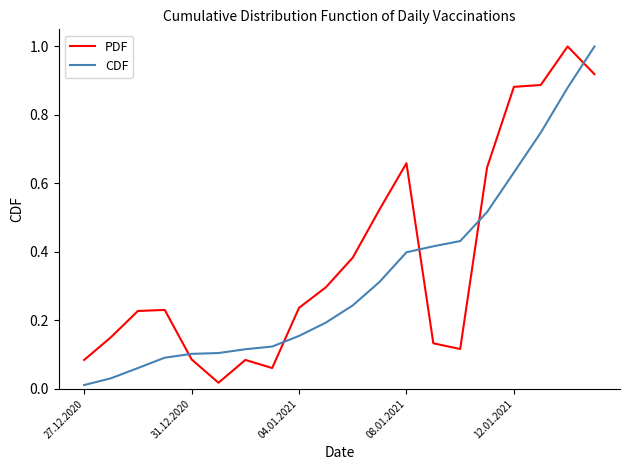

What is the difference between the maximum and minimum values in the PDF series?

1.0